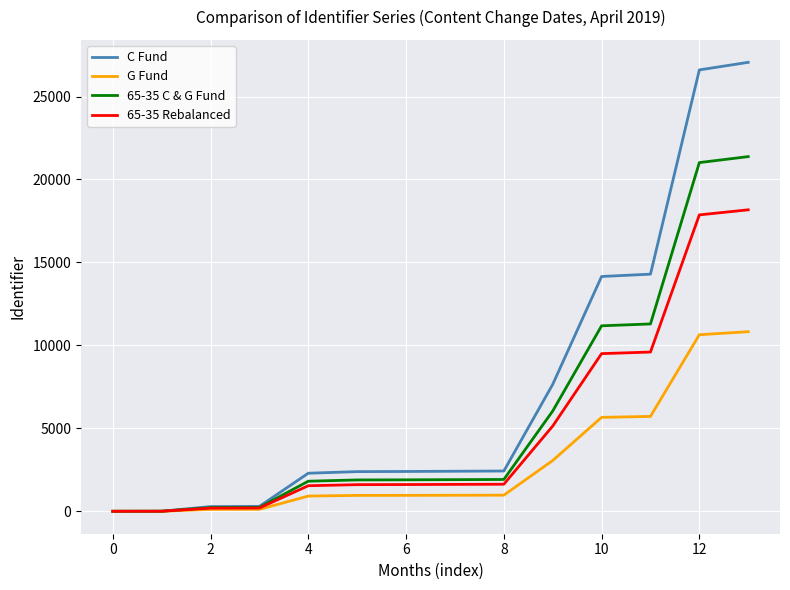

Which series has the largest total across all categories?

C Fund